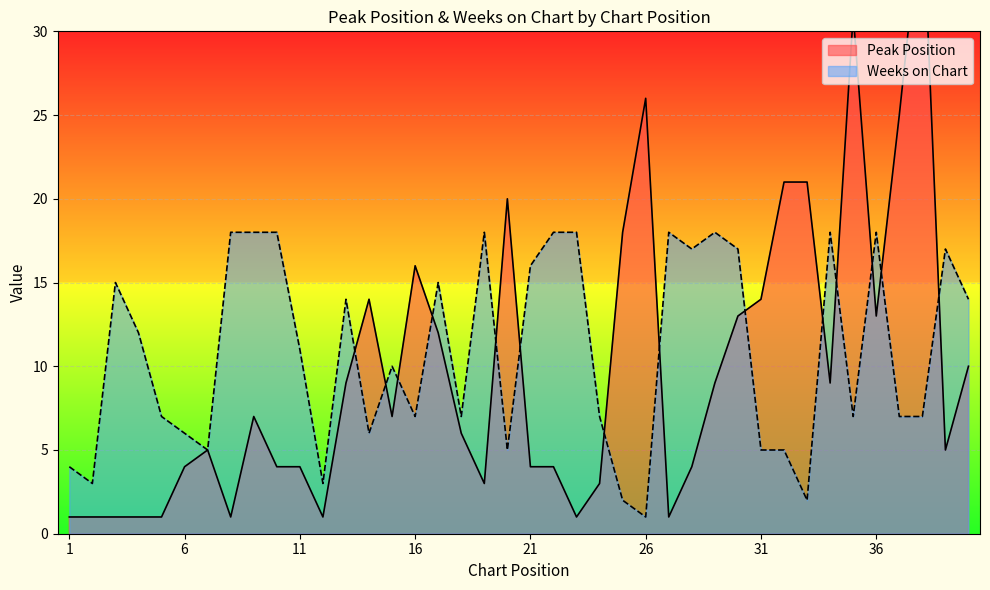

What is the difference between the maximum and second lowest values in the Peak Position series?

37